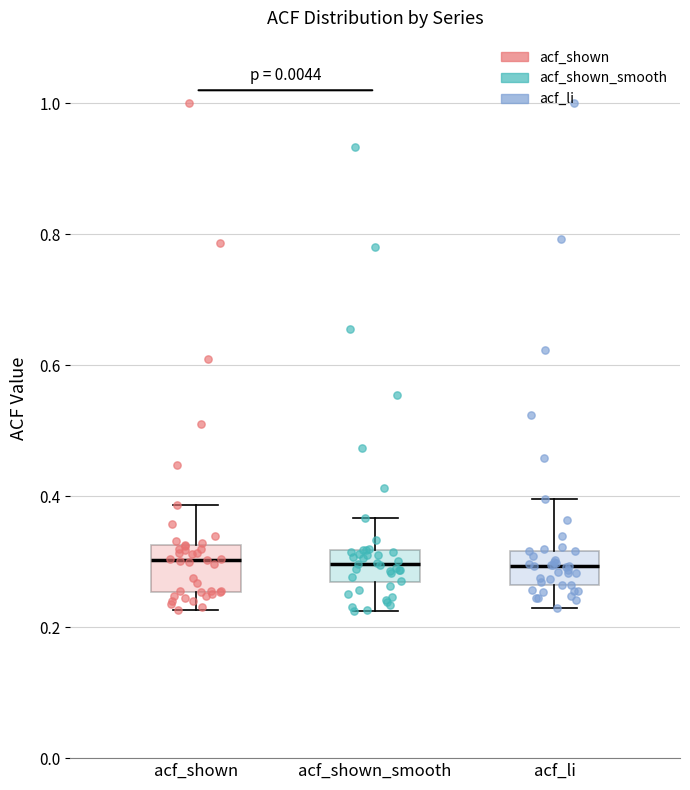

Reading left to right, transcribe this box plot: for each box, give where its median line is, the range the box spans, and where its two whiskers end, as read against the y-axis. The values are not printed on the chart, so give them approximately, as read against the axis.

acf_shown: median 0.30, box 0.26 to 0.32, whiskers 0.22 to 0.38
acf_shown_smooth: median 0.30, box 0.26 to 0.32, whiskers 0.22 to 0.36
acf_li: median 0.30, box 0.26 to 0.32, whiskers 0.22 to 0.40